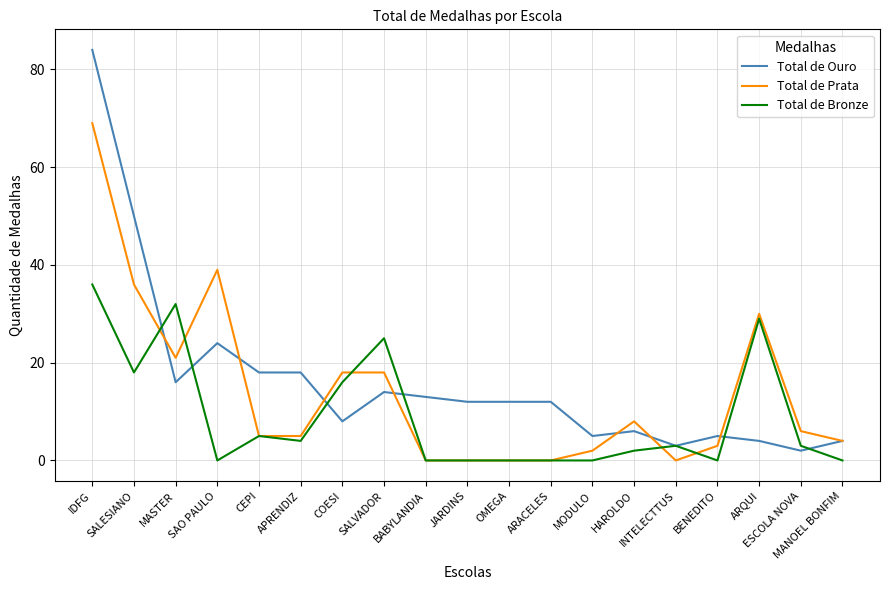

At which category does Total de Bronze reach its first local peak?

MASTER